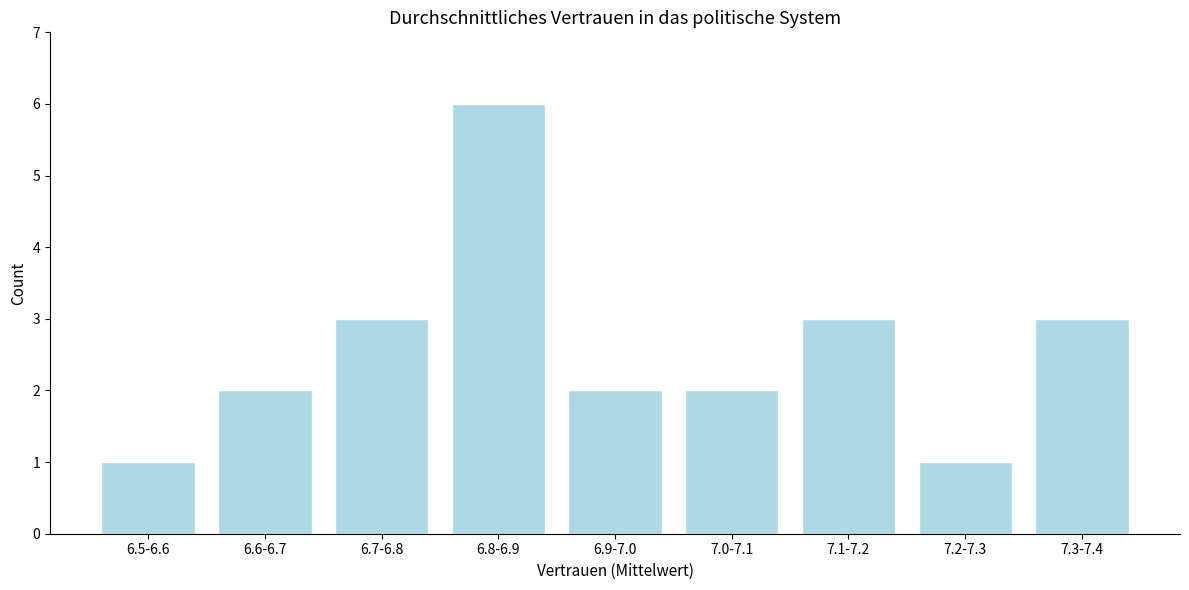

Reading left to right, what are all the values shown in this chart?

6.5-6.6=1	6.6-6.7=2	6.7-6.8=3	6.8-6.9=6	6.9-7.0=2	7.0-7.1=2	7.1-7.2=3	7.2-7.3=1	7.3-7.4=3